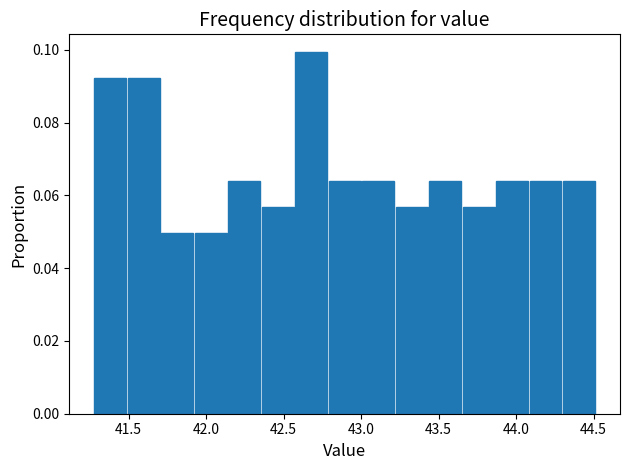

Reading left to right, transcribe this chart: for each bar, give the range it covers on the x-axis and its height. Neither the bar edges nor the heights are printed on the chart, so give them approximately, as read against the axes.

41.30 to 41.50: 0.092
41.50 to 41.70: 0.092
41.70 to 41.95: 0.050
41.95 to 42.15: 0.050
42.15 to 42.35: 0.064
42.35 to 42.60: 0.056
42.60 to 42.80: 0.100
42.80 to 43.00: 0.064
43.00 to 43.20: 0.064
43.20 to 43.45: 0.056
43.45 to 43.65: 0.064
43.65 to 43.85: 0.056
43.85 to 44.10: 0.064
44.10 to 44.30: 0.064
44.30 to 44.50: 0.064